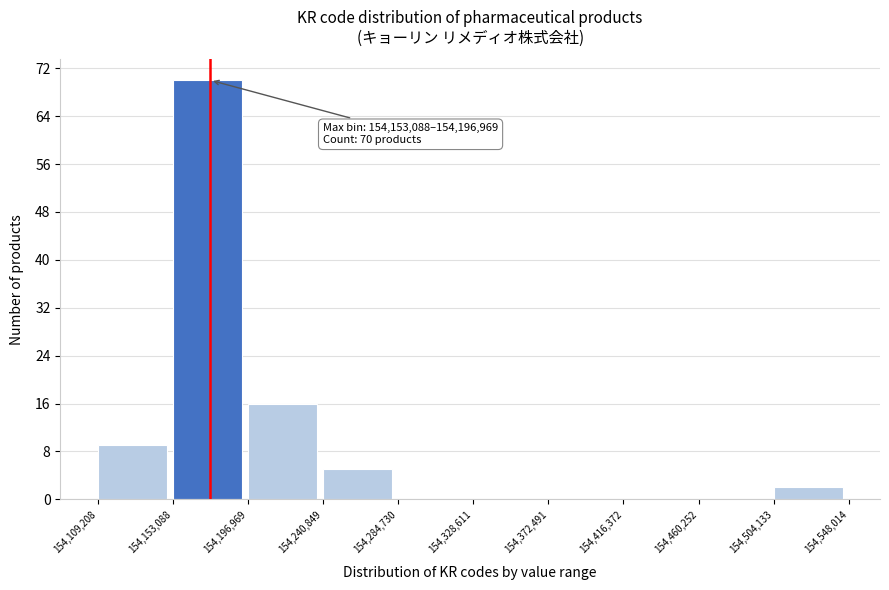

Which range on the x-axis has the tallest bar?

154,153,088 to 154,196,969